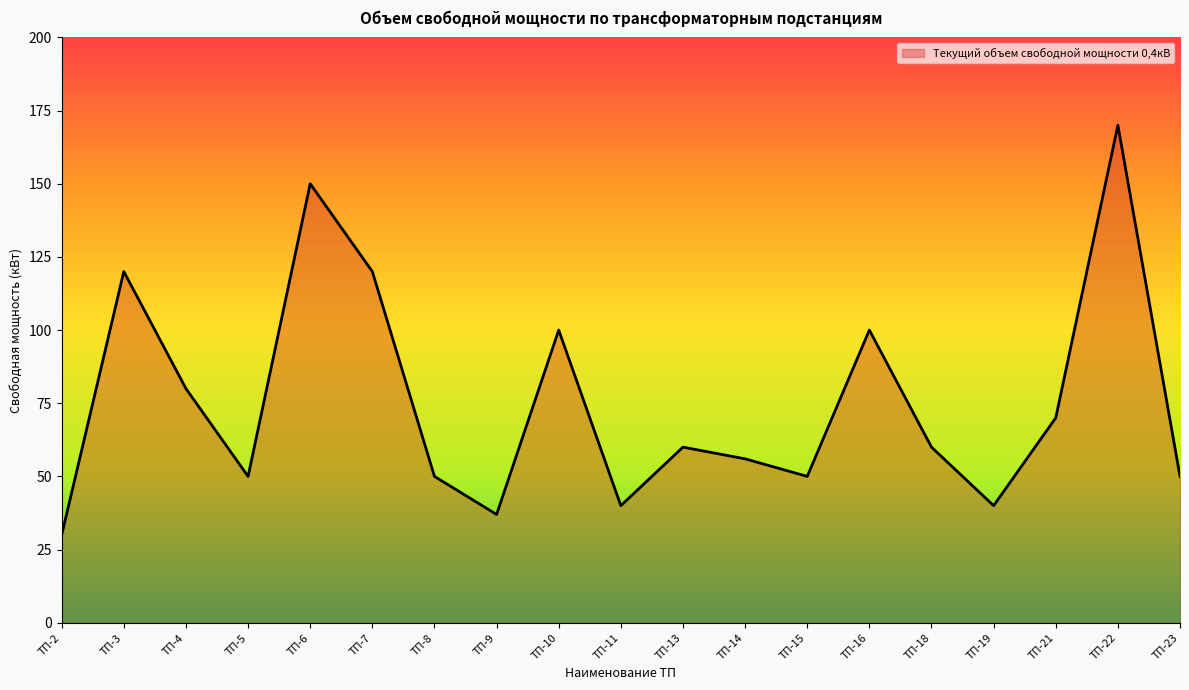

What is the ratio of the value at ТП-13 to the value at ТП-3?

0.5